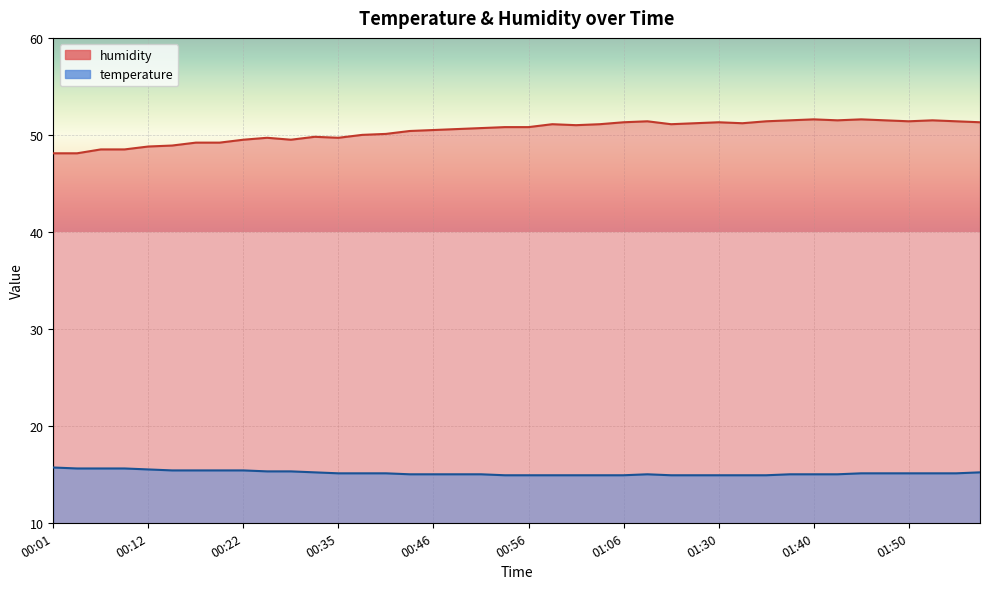

What position from the left is 00:35?

13